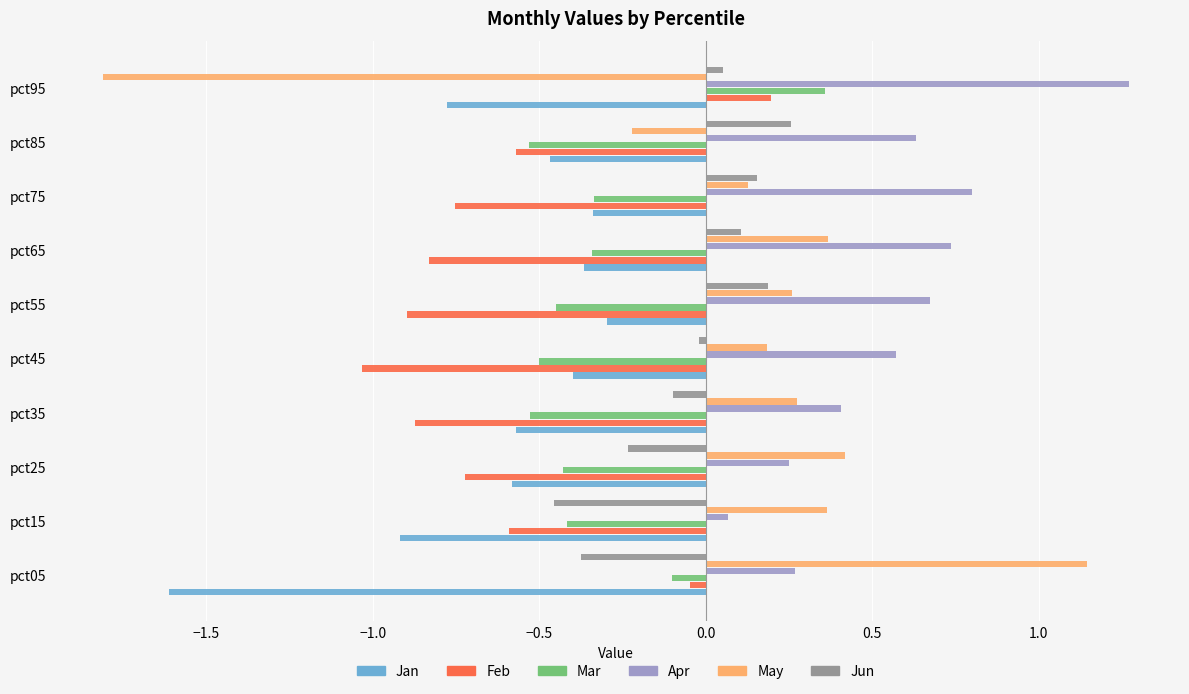

What is the difference between the maximum and minimum values in the Apr series?

1.2